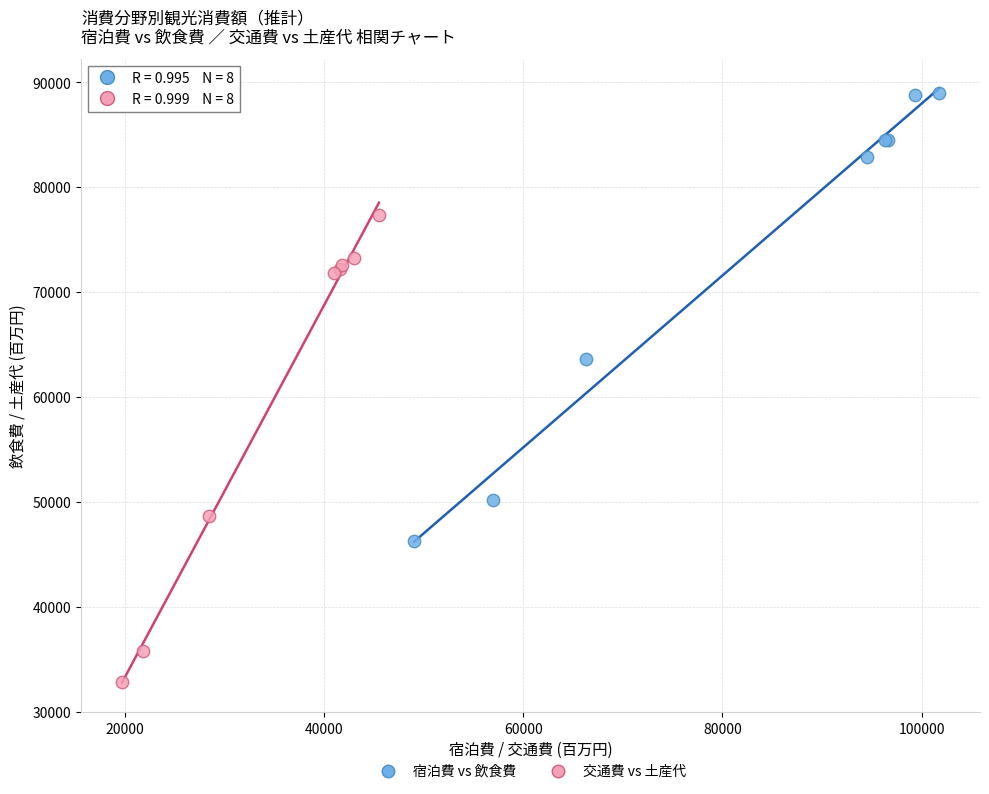

Which series contains the lowest Y value?

交通費 vs 土産代